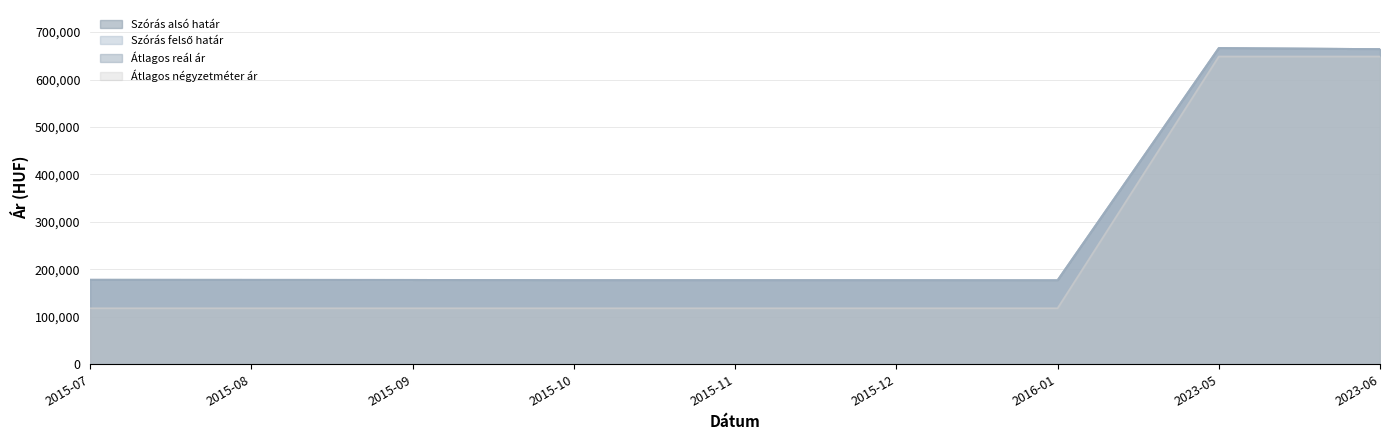

What is the greatest value displayed?

666535